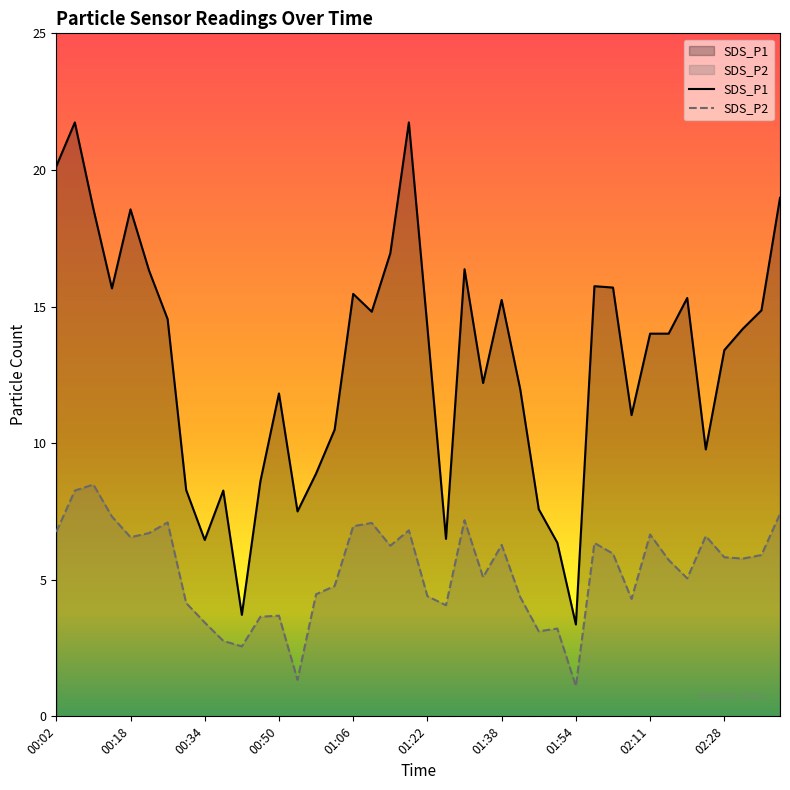

The value of SDS_P1 at 01:06 is 22.2. True or false?

False